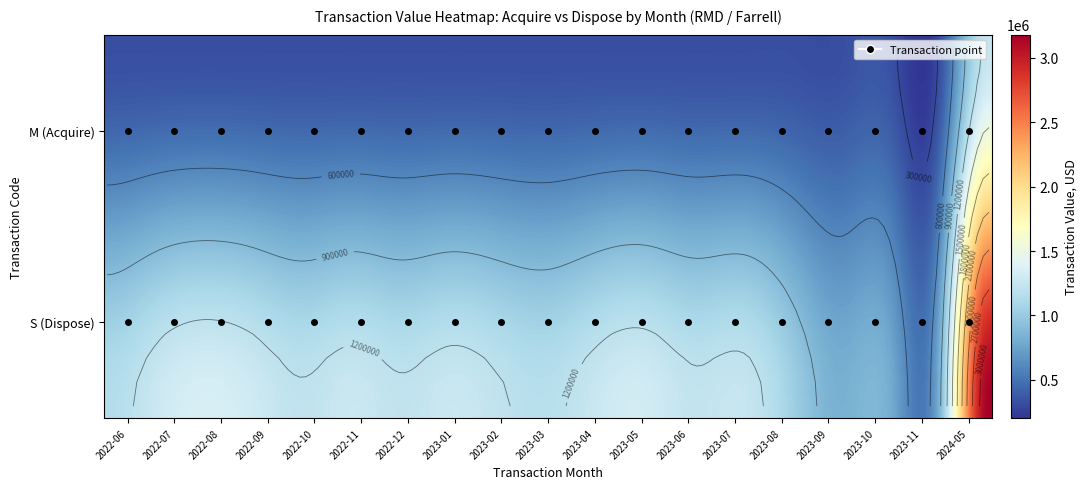

Approximately how many times larger is the value at 2023-08 compared to 2023-02?

0.9